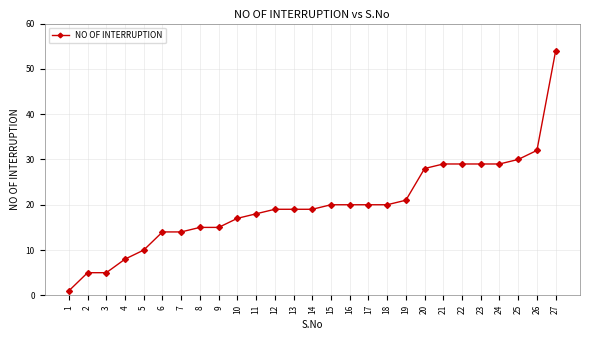

The chart shows a value of 20 at 18. True or false?

True